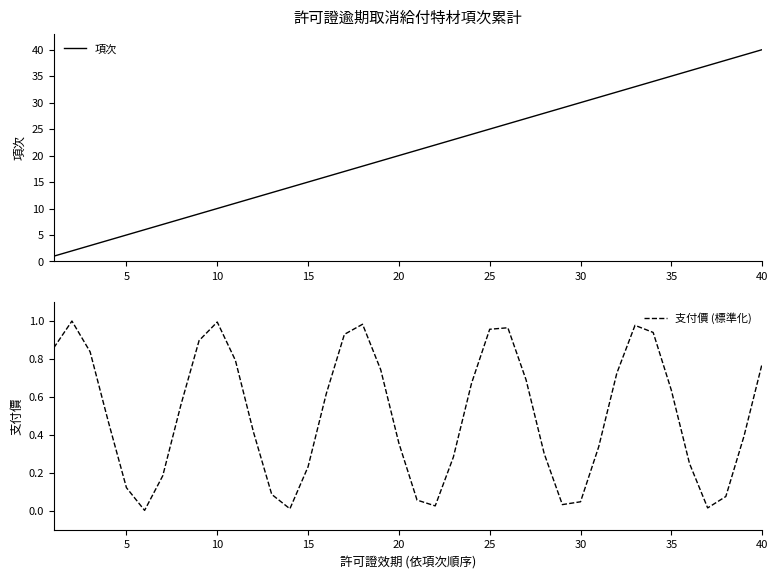

At which label does 項次 reach its peak?

40